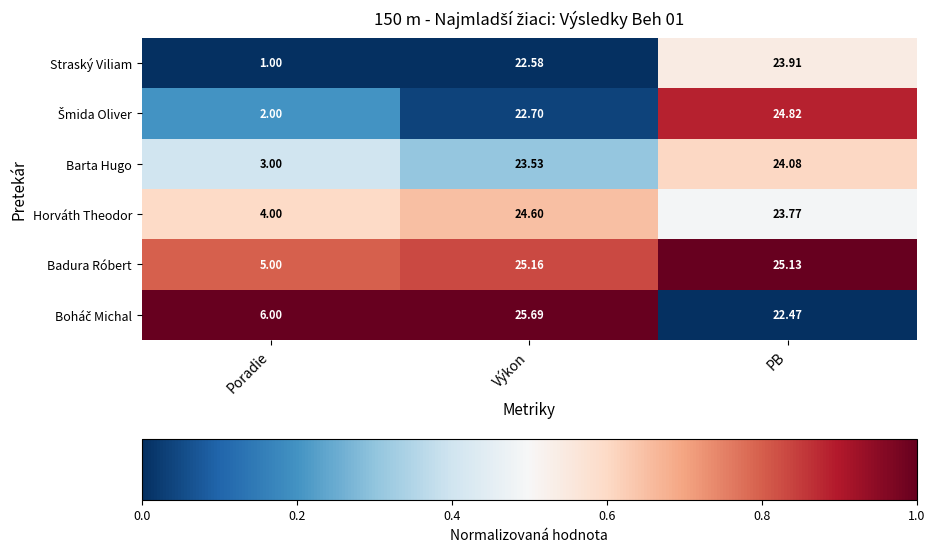

At which category is the sum across all series the highest?

Výkon